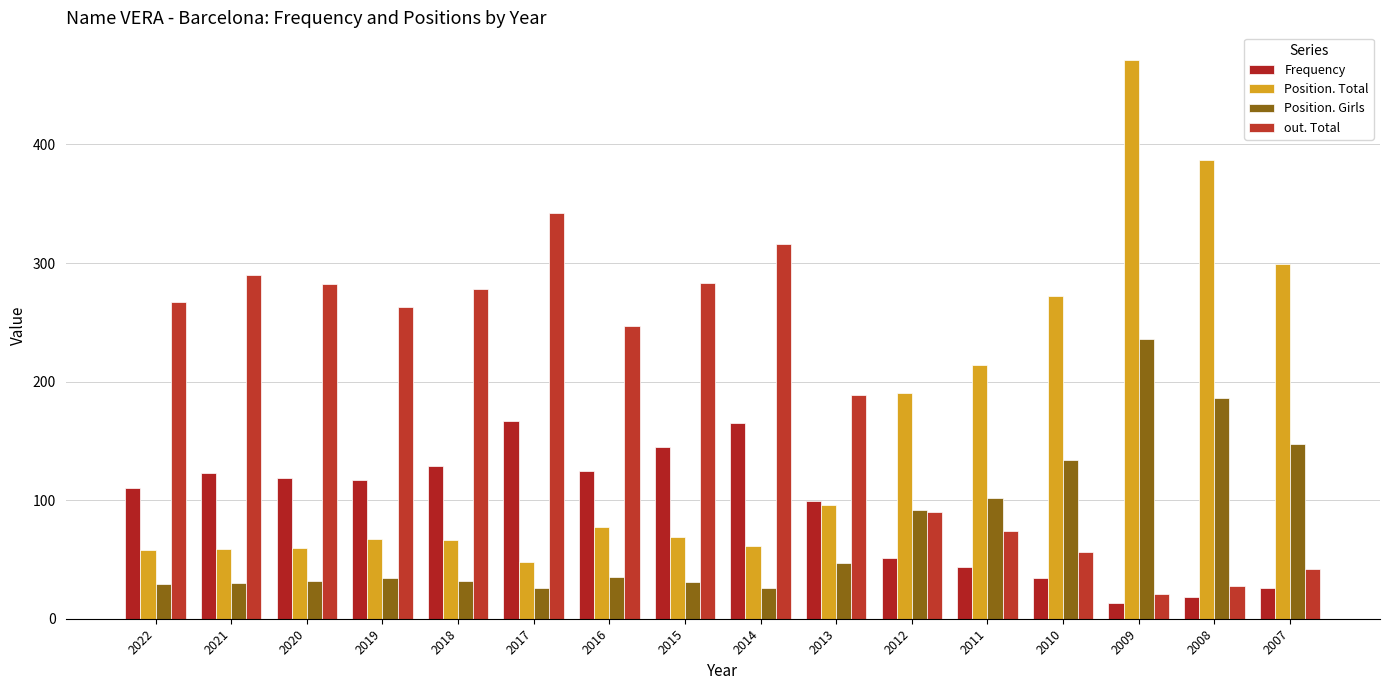

How many bars are there in each group?

4